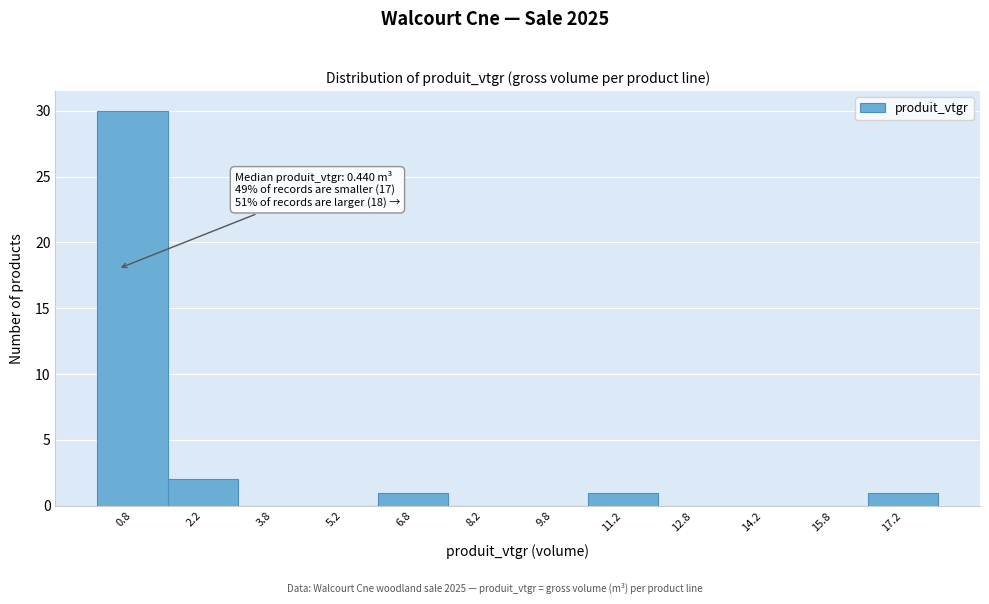

Which range on the x-axis has the tallest bar?

0.0 to 1.5